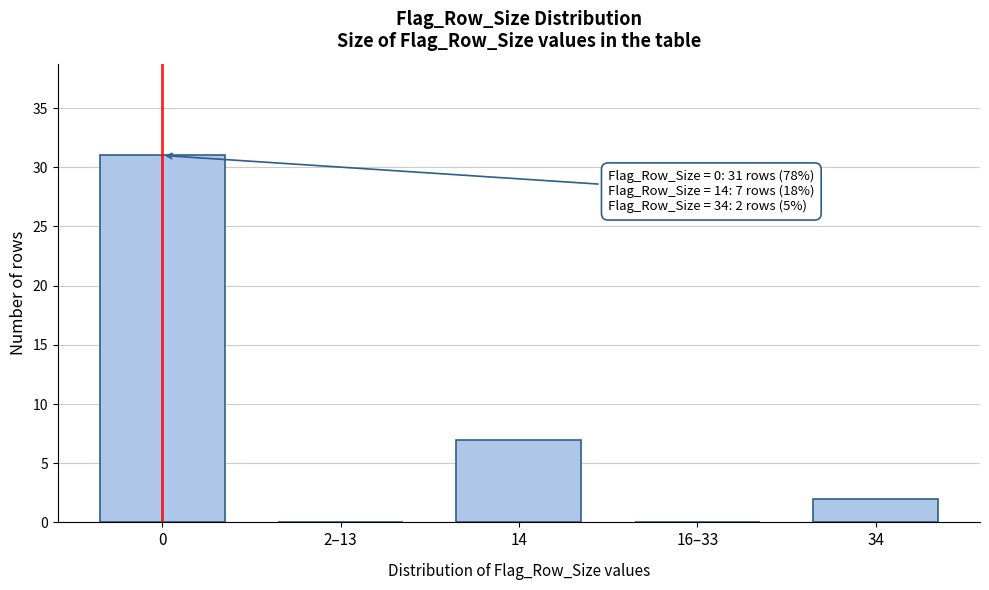

Reading left to right, transcribe all the data shown in this chart.

0=31	2–13=0	14=7	16–33=0	34=2